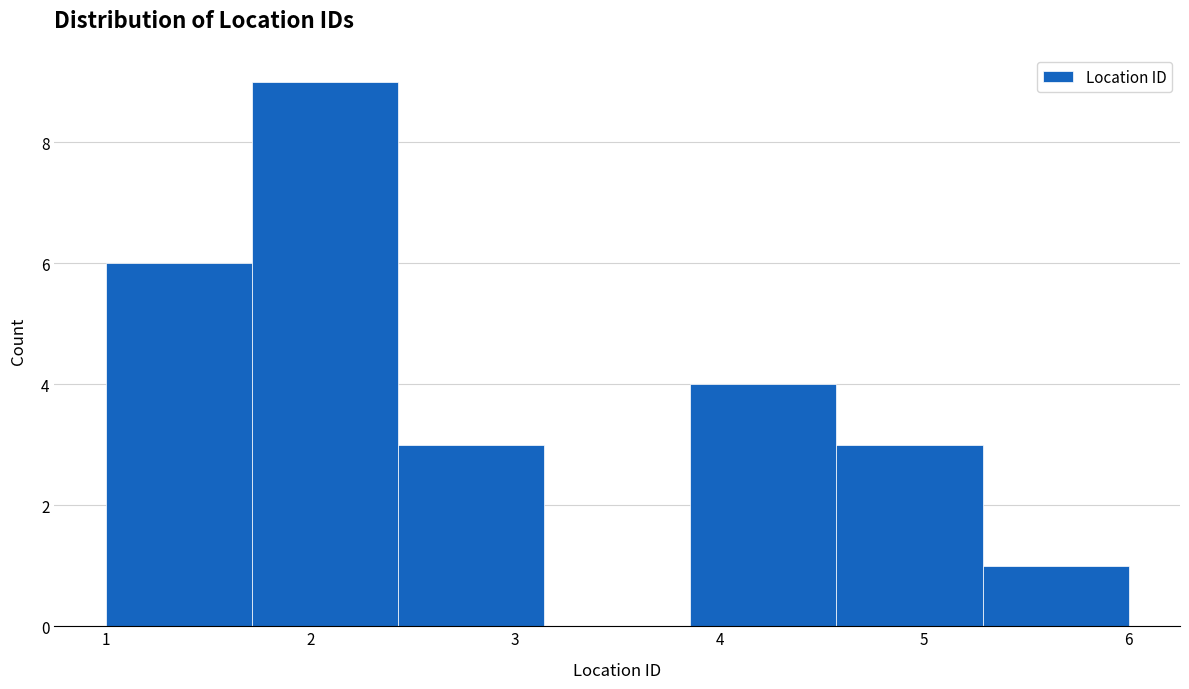

What is the height of the bar covering 1.7 to 2.4 on the x-axis? Neither the bar edges nor the heights are printed on the chart, so give them approximately, as read against the axes.

9